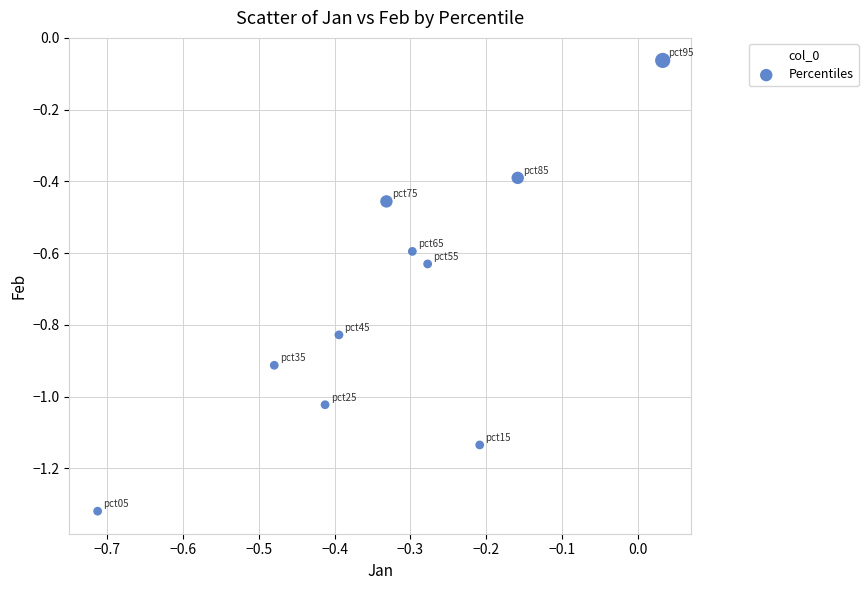

What is the average X value?

-0.3